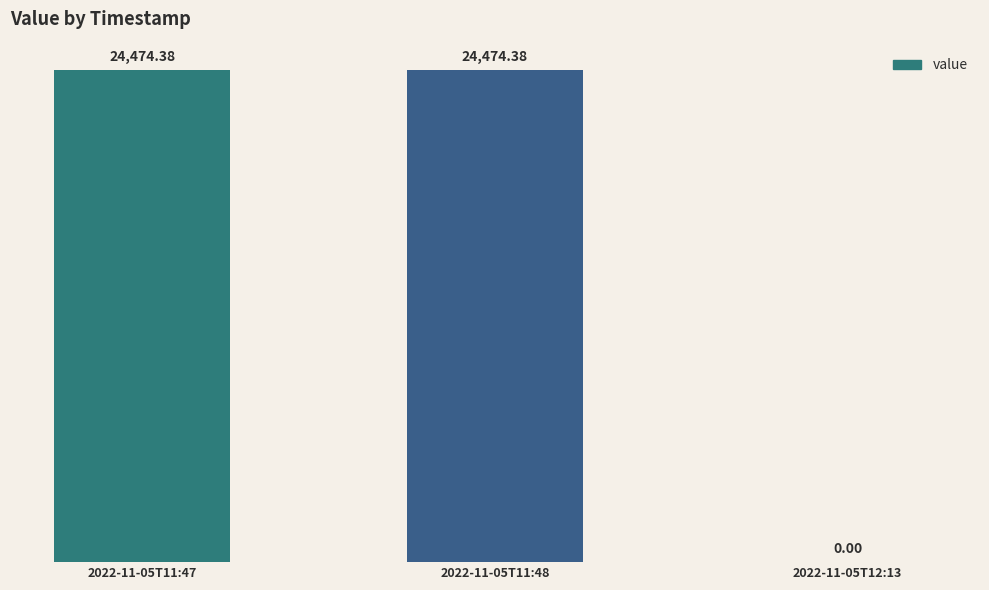

Reading left to right, extract all data points from this chart.

2022-11-05T11:47=24474.4	2022-11-05T11:48=24474.4	2022-11-05T12:13=0.0